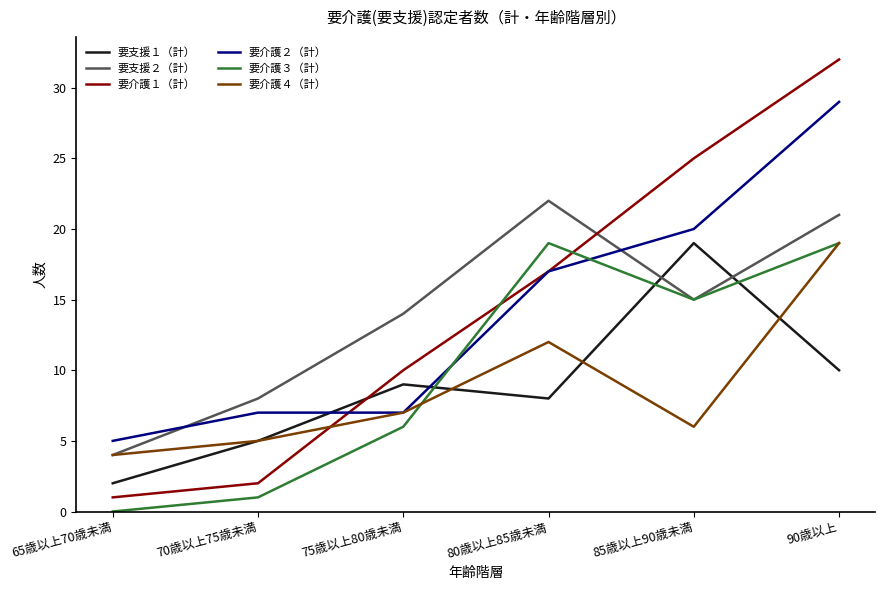

Between which two adjacent categories do 要介護２（計） and 要支援２（計） first intersect?

65歳以上70歳未満 and 70歳以上75歳未満